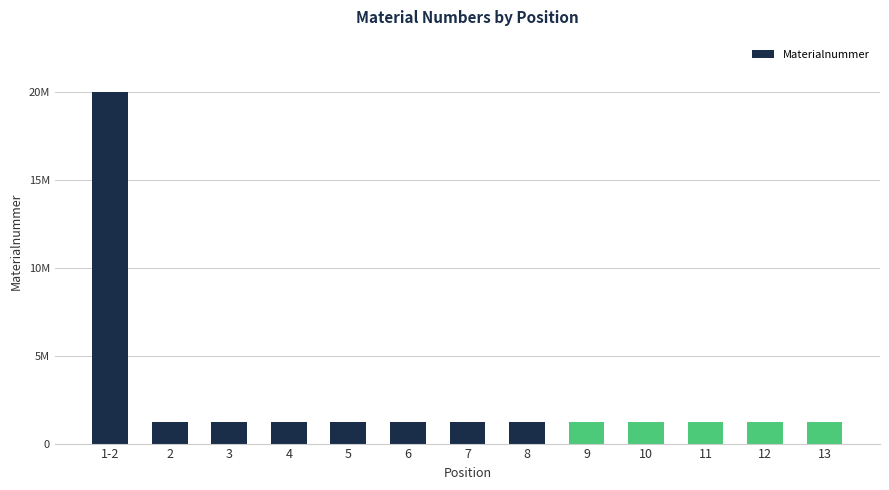

Between 7 and 4, which is larger?

7